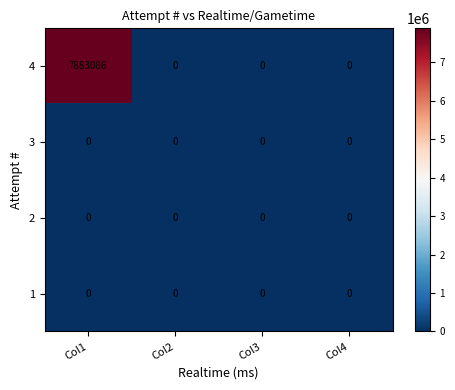

Which series has the largest total across all categories?

4